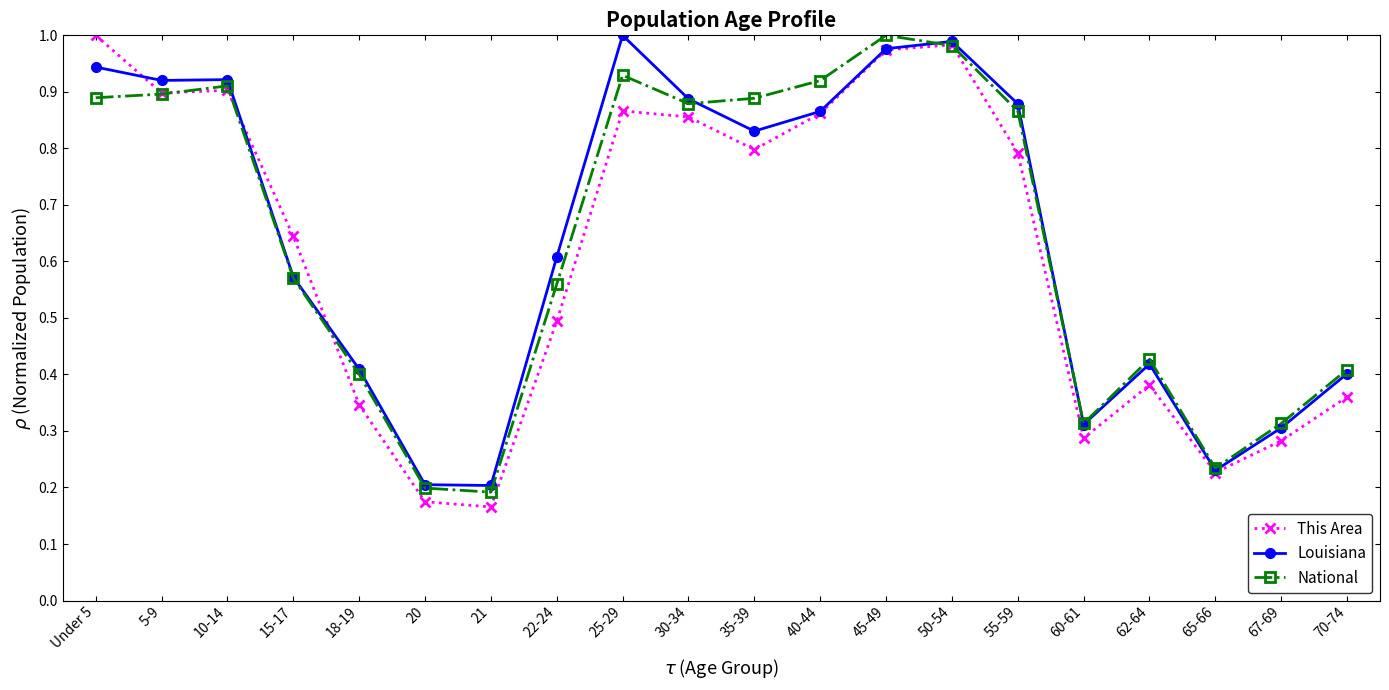

True or false: Louisiana has more than 2 points higher than both neighbors.

True